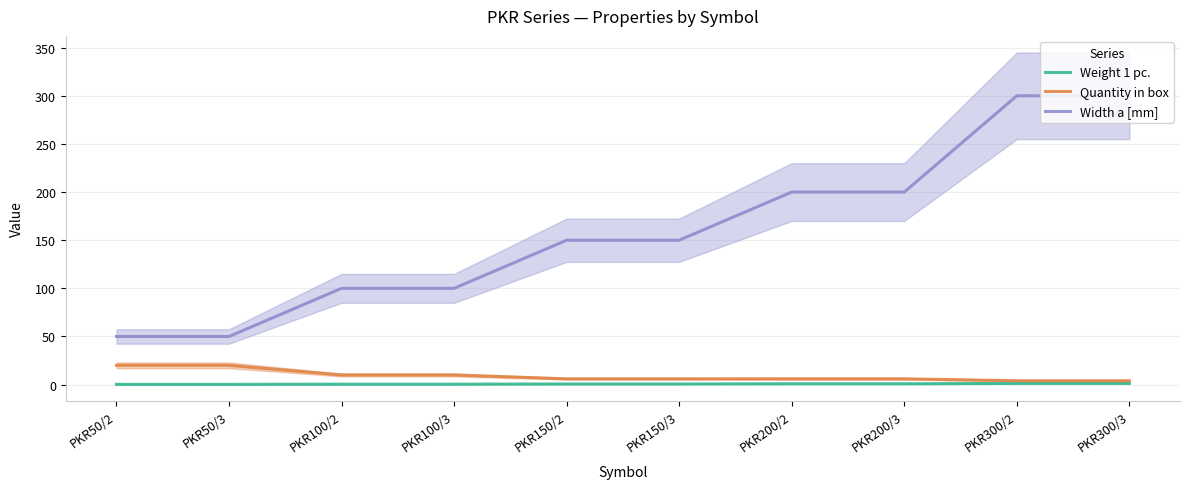

Which series has the largest total across all categories?

Width a [mm]